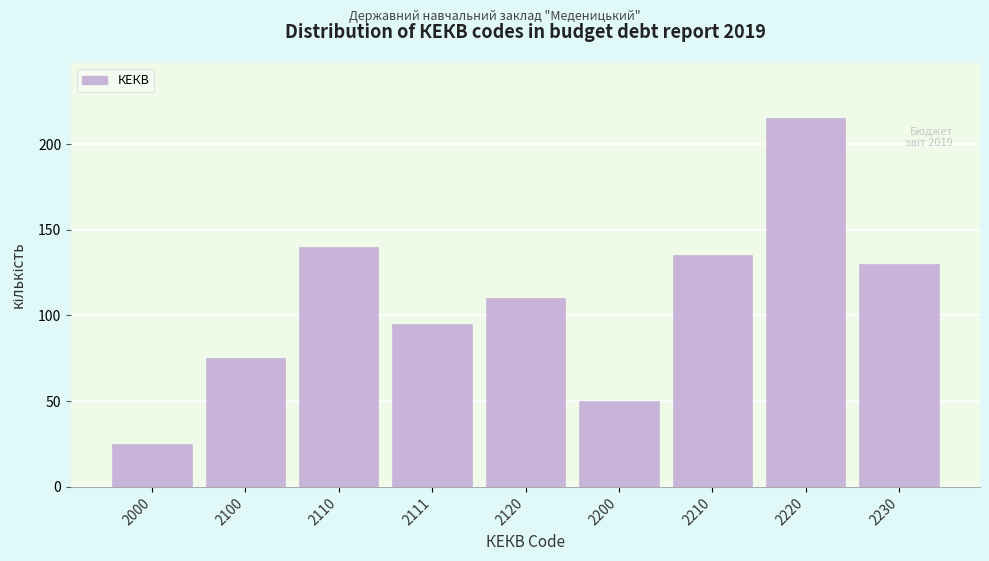

Reading left to right, list all the values displayed in this chart.

25	75	140	95	110	50	135	215	130